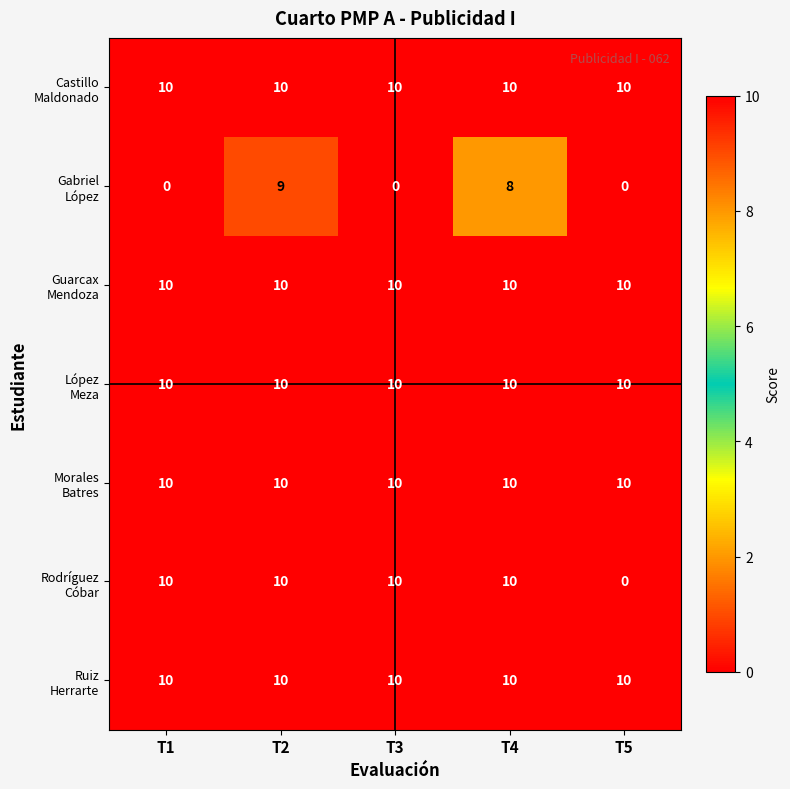

What is the greatest value displayed?

10